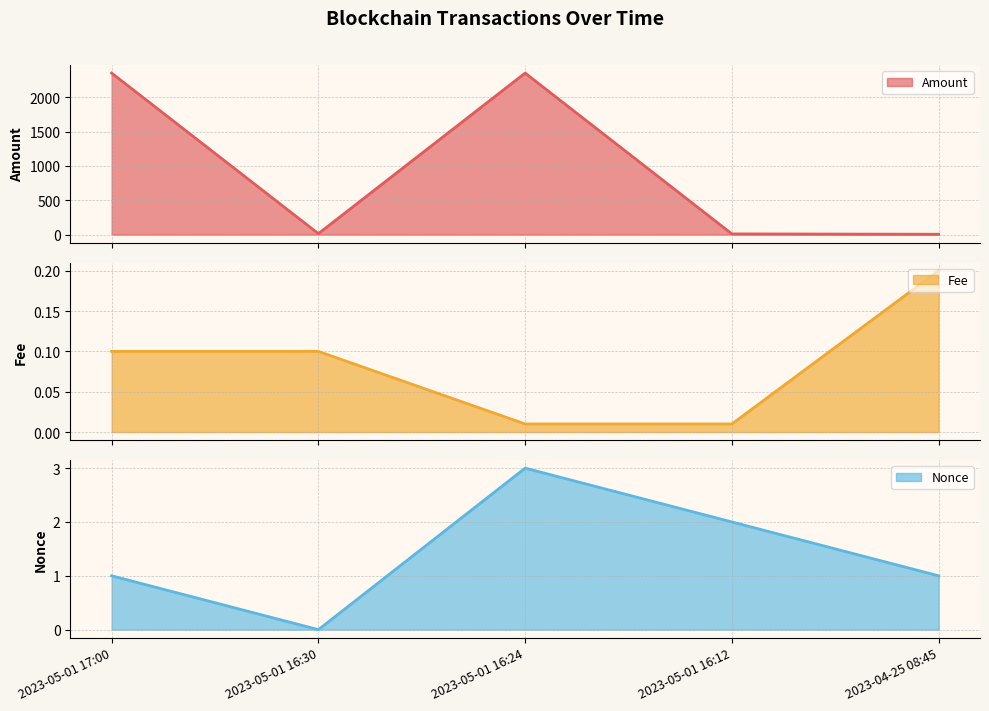

What is the sum of all Fee values?

0.4